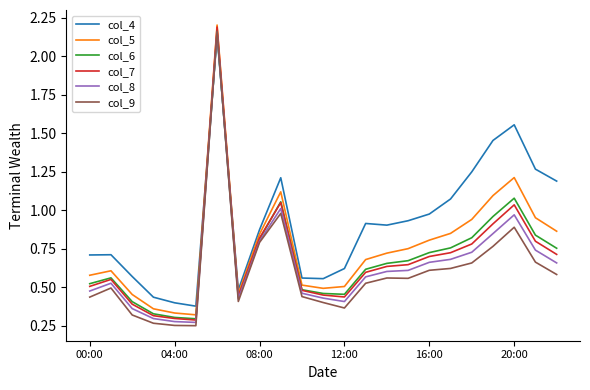

Which series has the largest range (max minus min)?

col_9